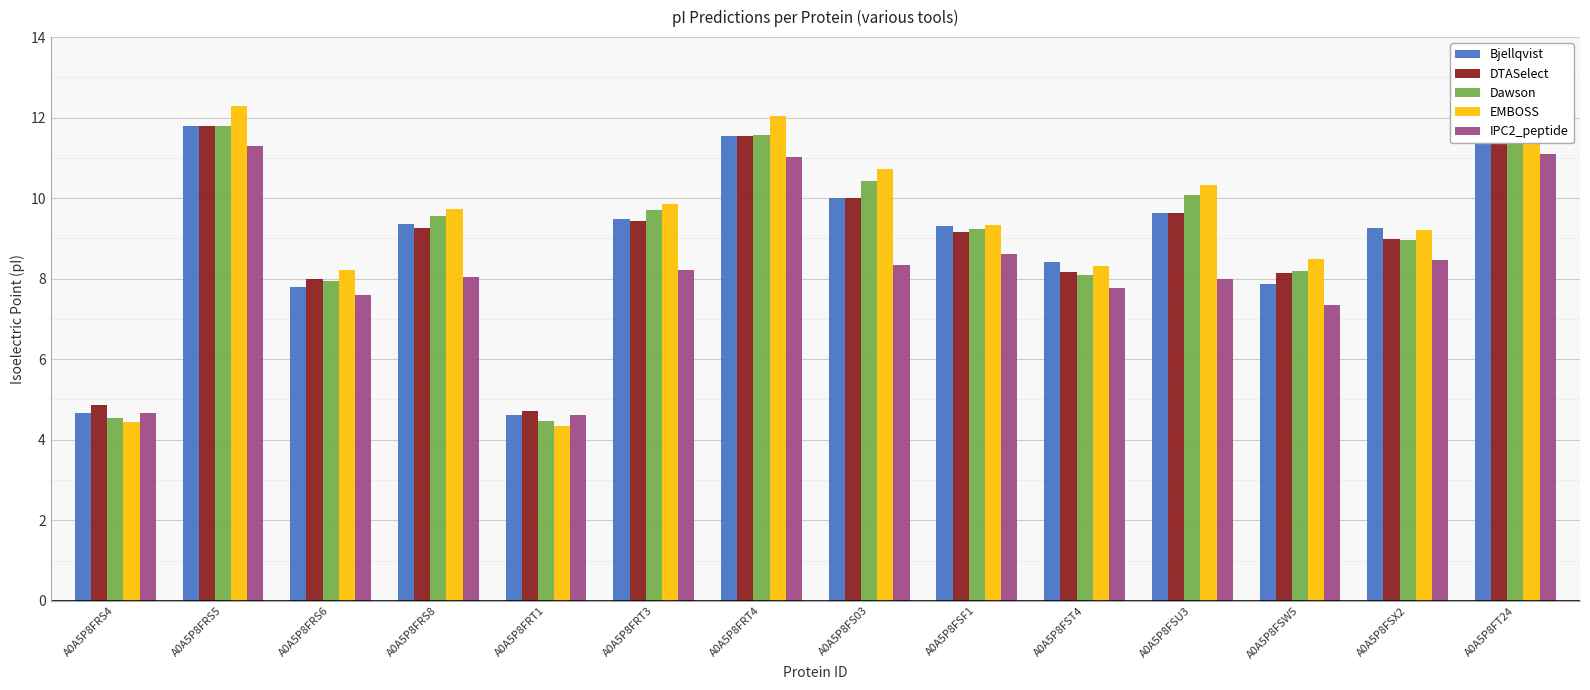

How many bars are there in total?

70